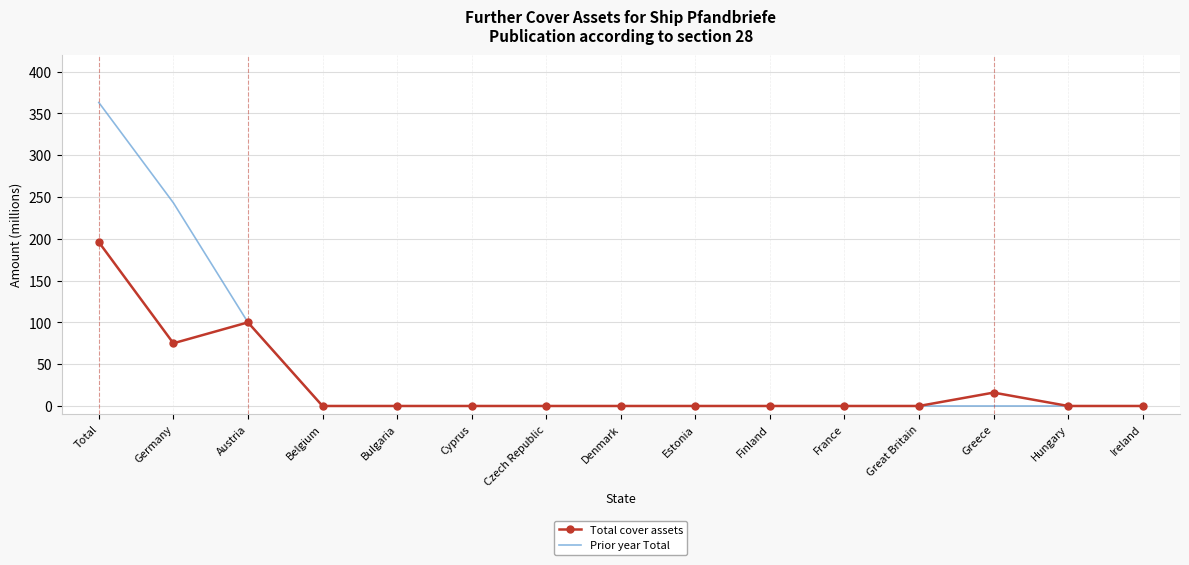

At how many categories does at least one series exceed 39?

3